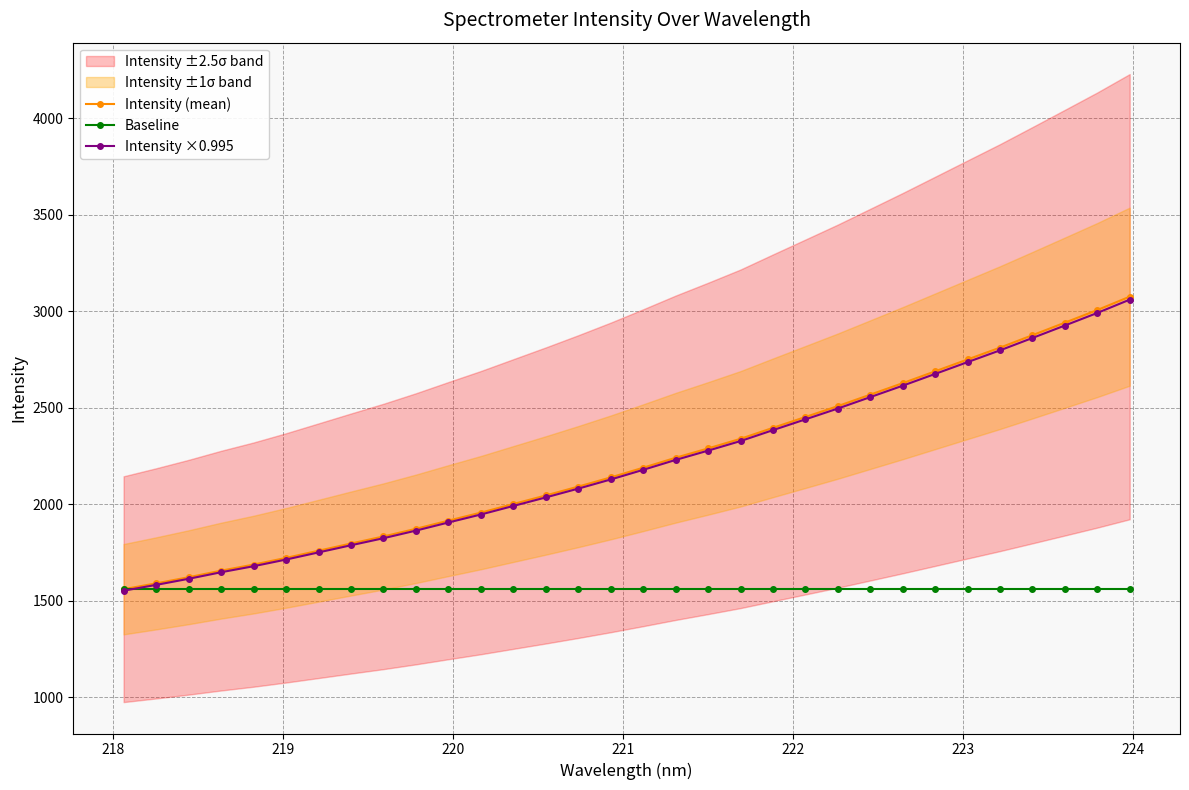

True or false: Intensity (mean) and Intensity ×0.995 intersect in this chart.

False